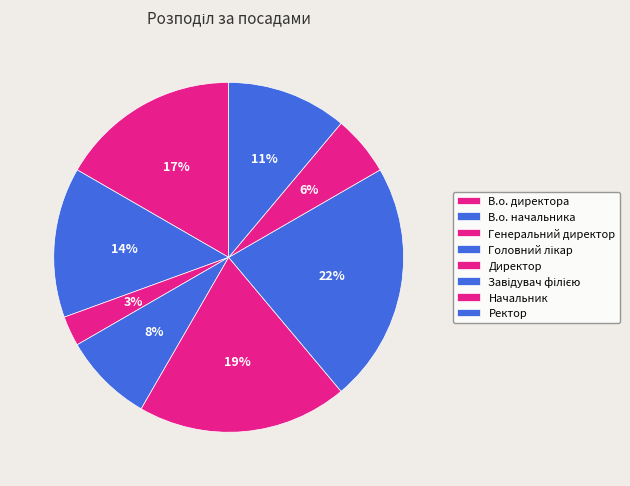

The Ректор slice represents 20% of the pie. True or false?

False